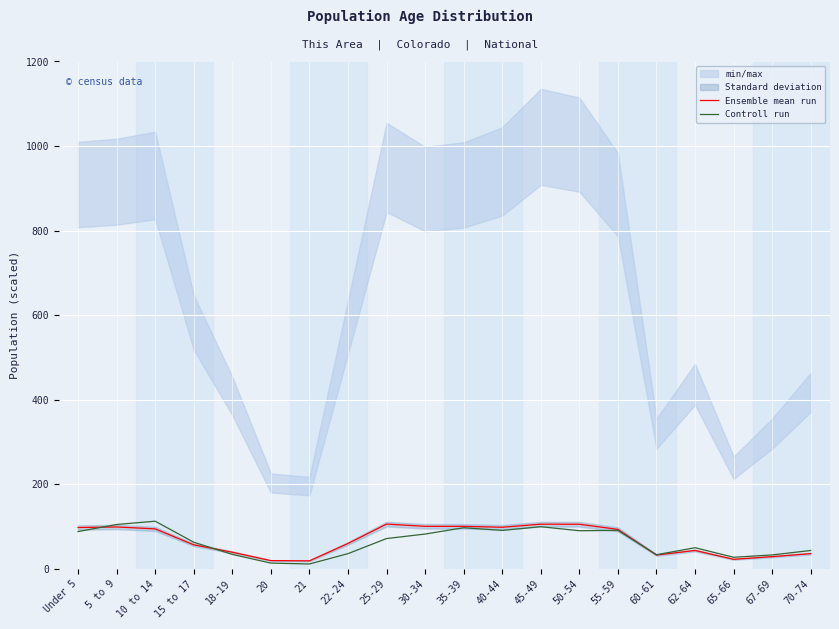

The value of Ensemble mean run at 70-74 is 36.3. True or false?

True